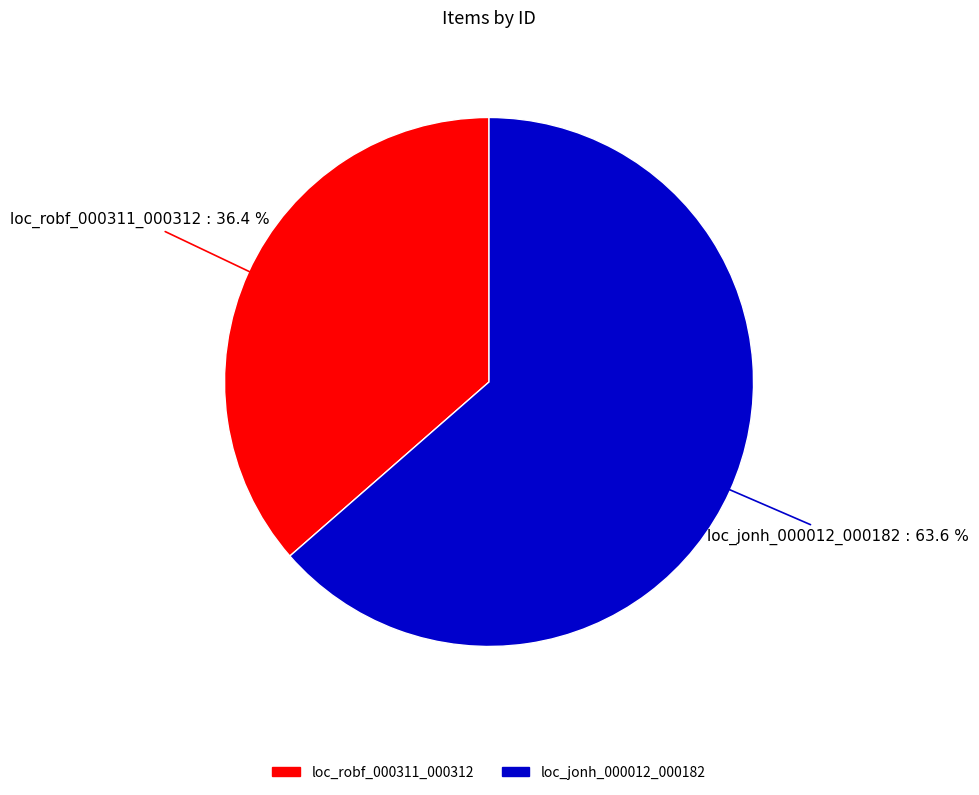

How many segments does this pie chart have?

2